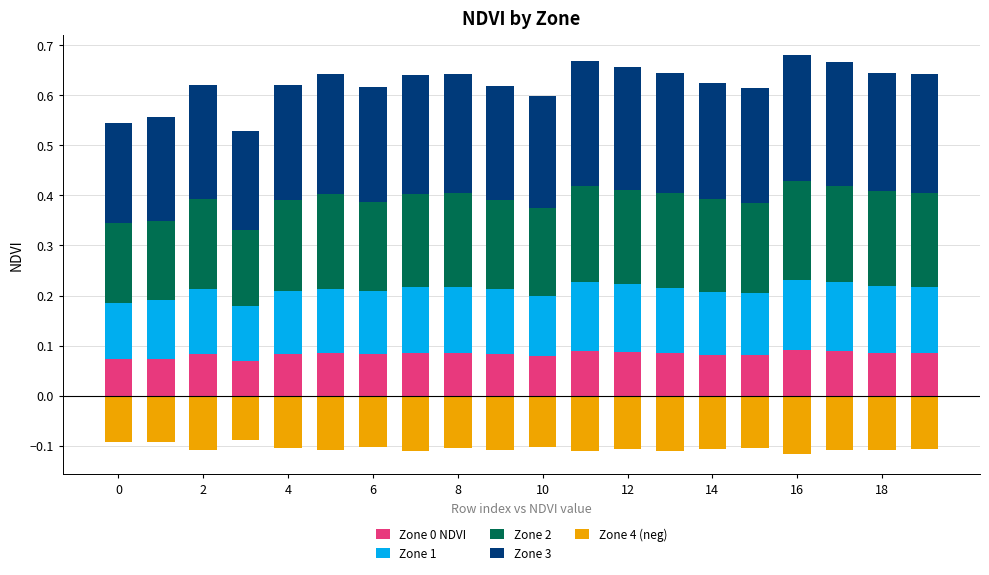

Which series changed the most between 10 and 14?

Zone 3